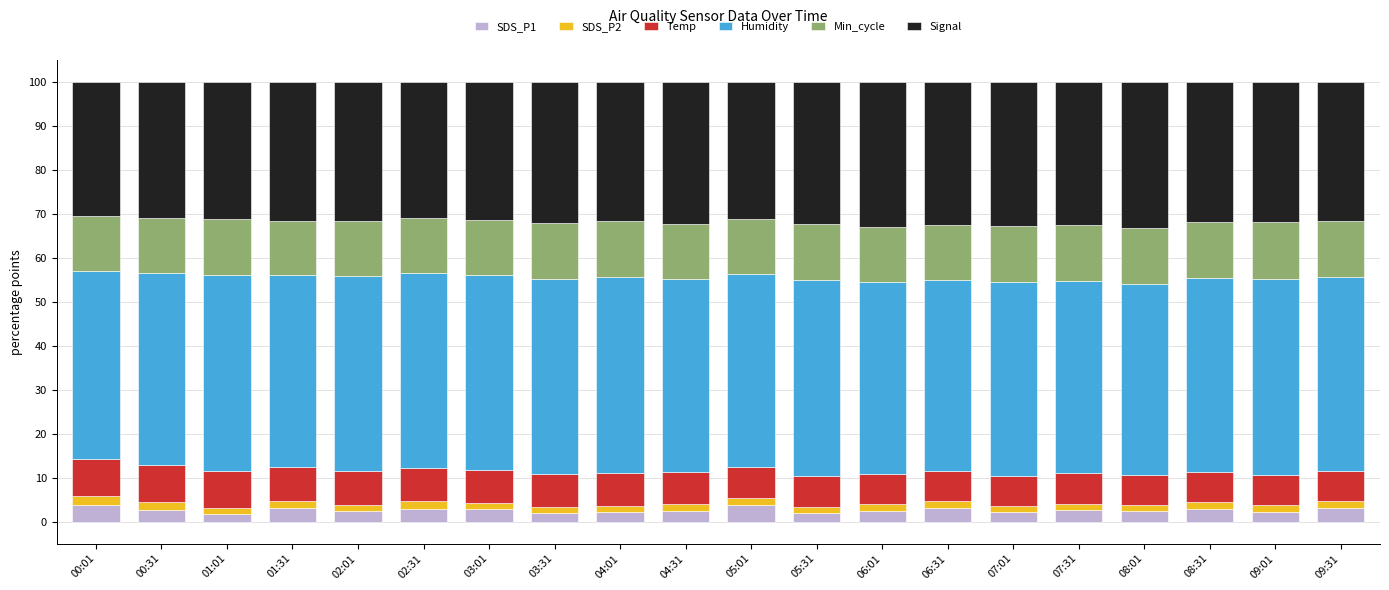

The SDS_P1 series shows 2.0 at 05:31. True or false?

True